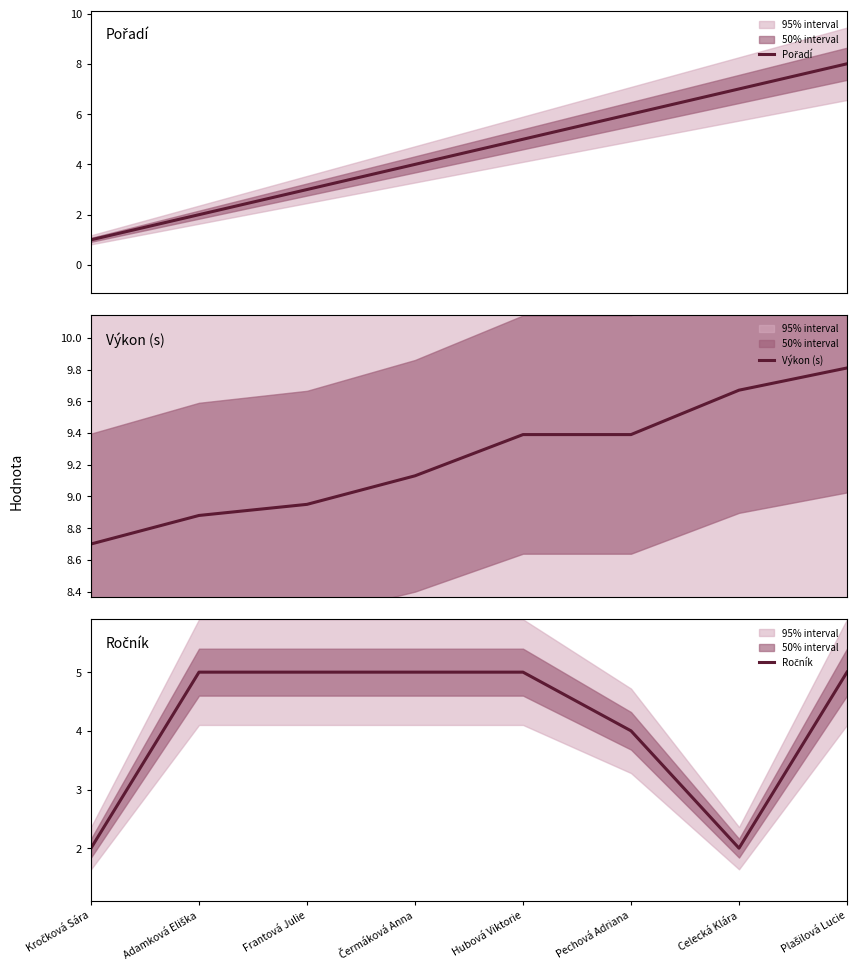

What is the average value of the Pořadí series?

4.5